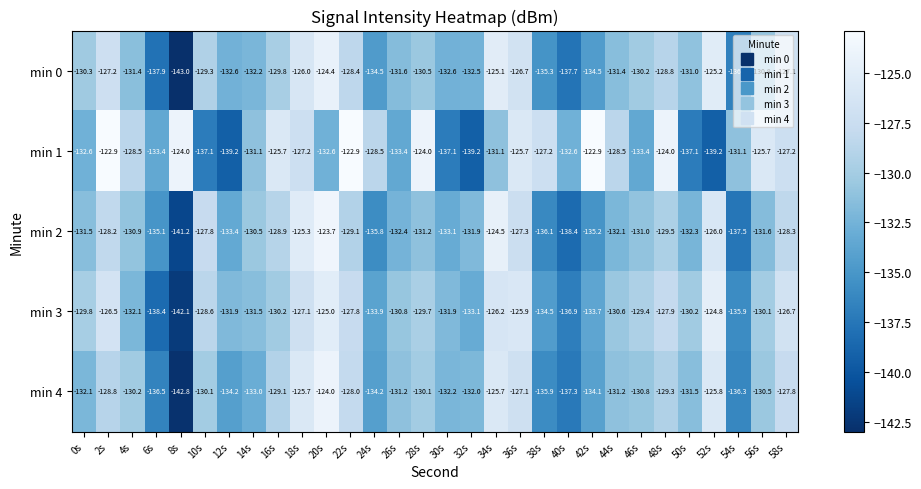

Rank the series at 56s from lowest to highest value.

min 2, min 0, min 4, min 3, min 1